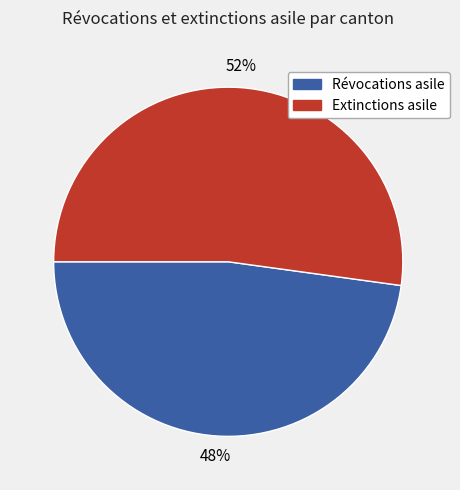

To the nearest percent, what is the difference between the largest and smallest slice percentages?

4%